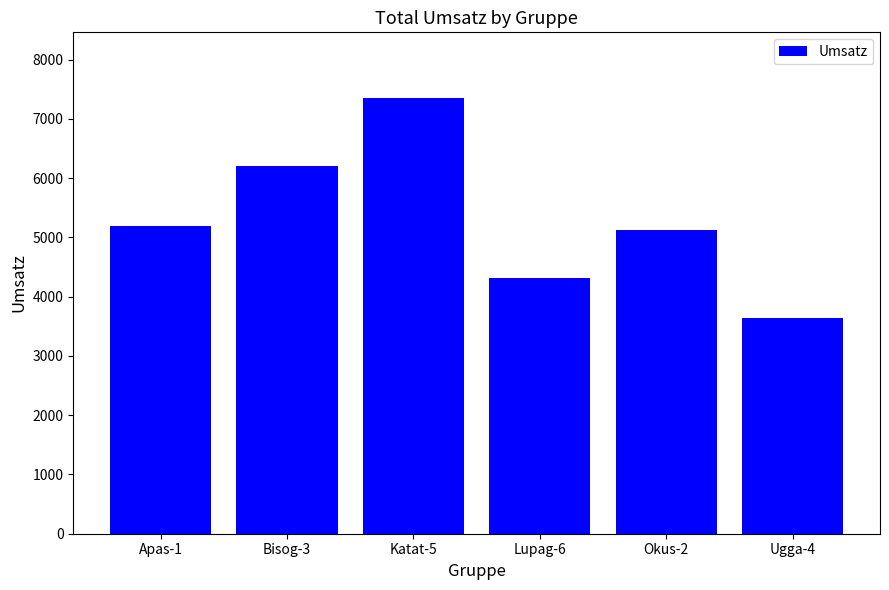

The value at Bisog-3 is 1246.8. True or false?

False